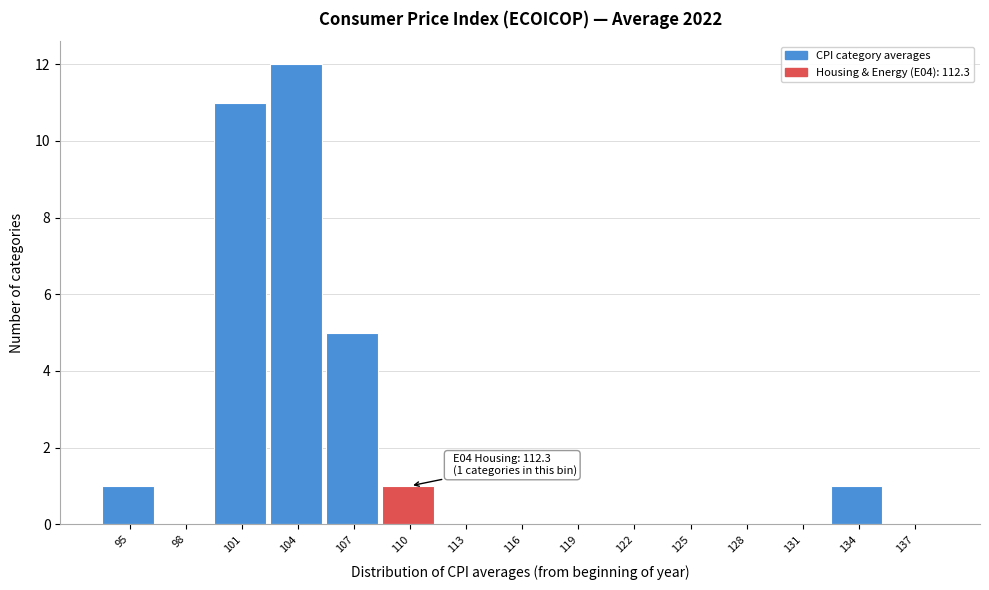

Reading right to left, list all the values displayed in this chart.

137=0	134=1	131=0	128=0	125=0	122=0	119=0	116=0	113=0	110=1	107=5	104=12	101=11	98=0	95=1